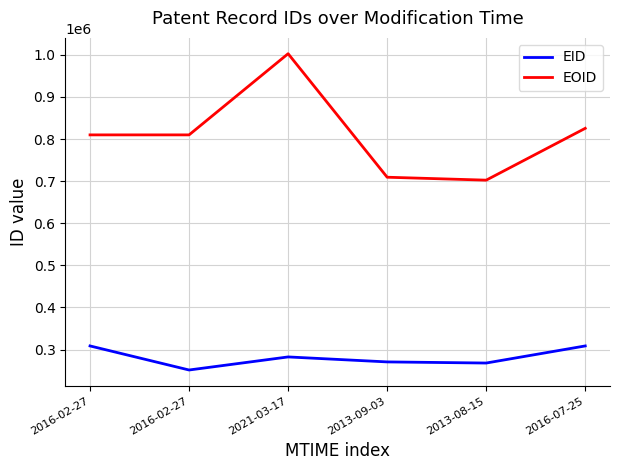

Does the chart display data point markers on the line(s)?

No